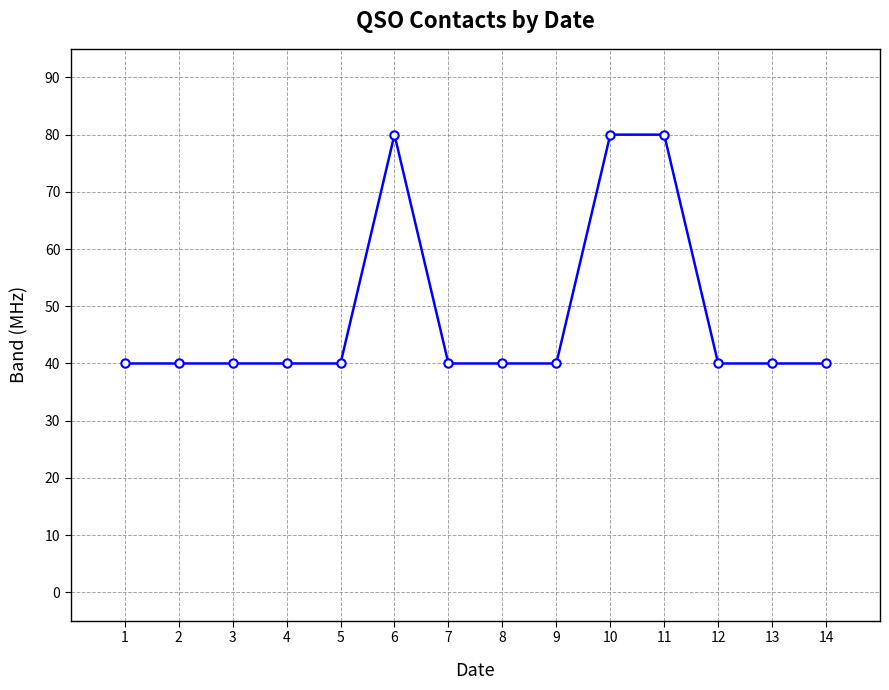

How many lines are shown in the chart?

1